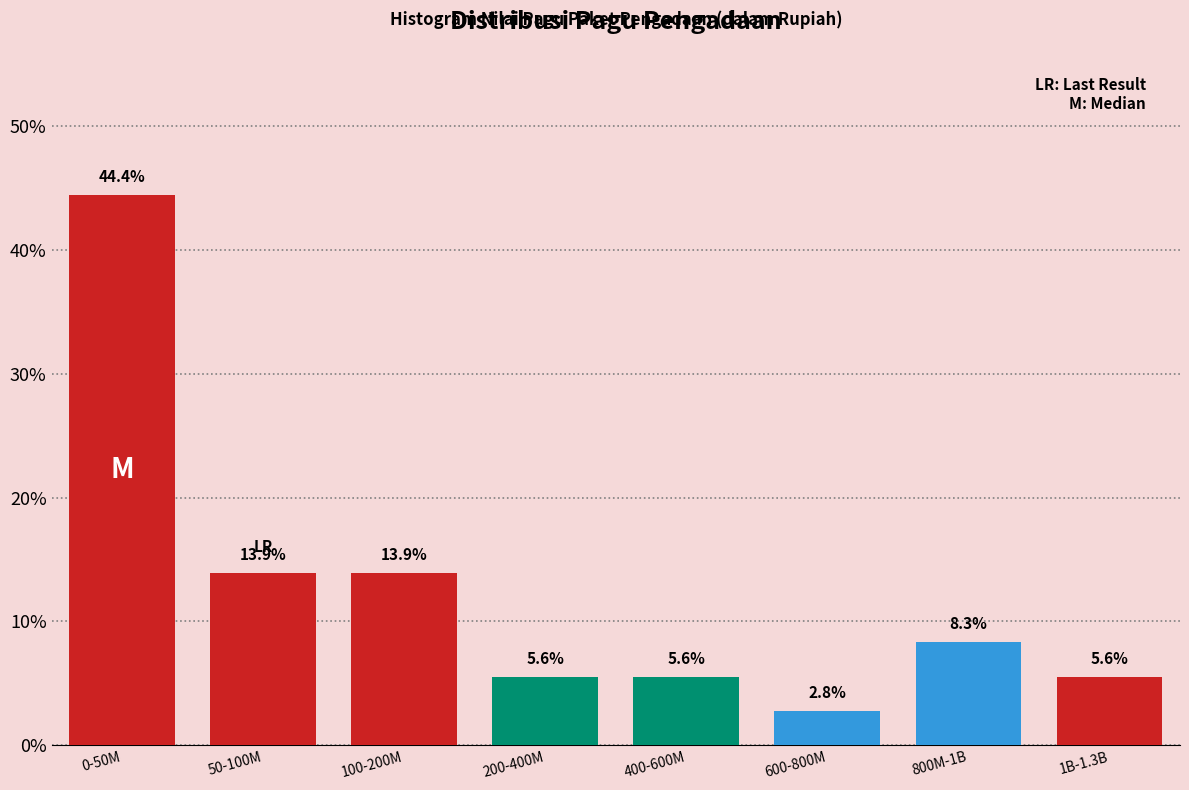

Reading right to left, what are all the values shown in this chart?

1B-1.3B=5.6	800M-1B=8.3	600-800M=2.8	400-600M=5.6	200-400M=5.6	100-200M=13.9	50-100M=13.9	0-50M=44.4